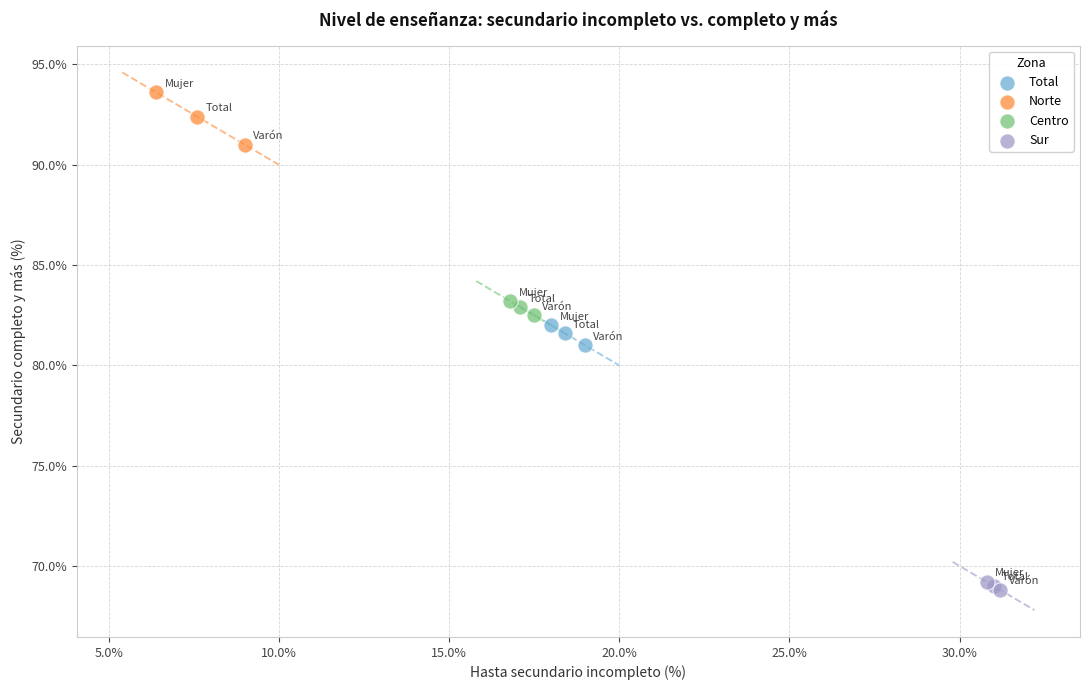

Which series has the widest spread of Y values?

Norte